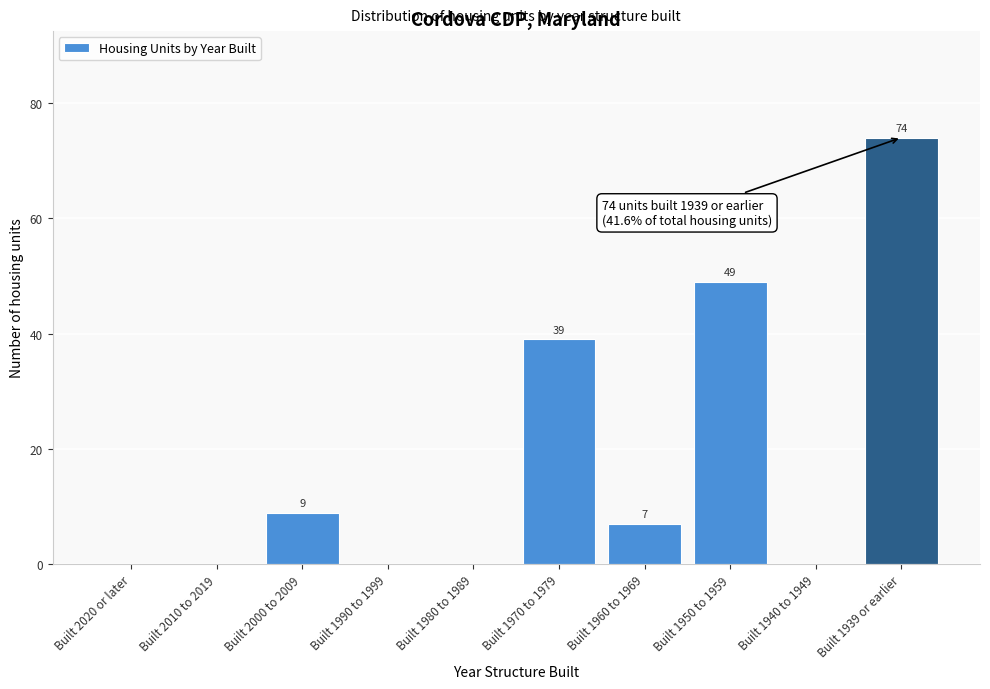

Reading left to right, list all the values displayed in this chart.

Built 2020 or later=0	Built 2010 to 2019=0	Built 2000 to 2009=9	Built 1990 to 1999=0	Built 1980 to 1989=0	Built 1970 to 1979=39	Built 1960 to 1969=7	Built 1950 to 1959=49	Built 1940 to 1949=0	Built 1939 or earlier=74